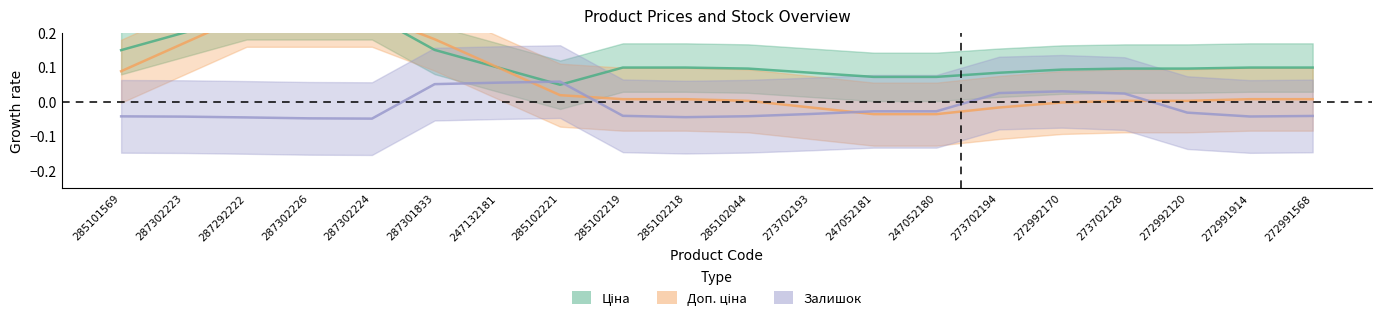

The value of Доп. ціна at 285102218 is 0.0. True or false?

True